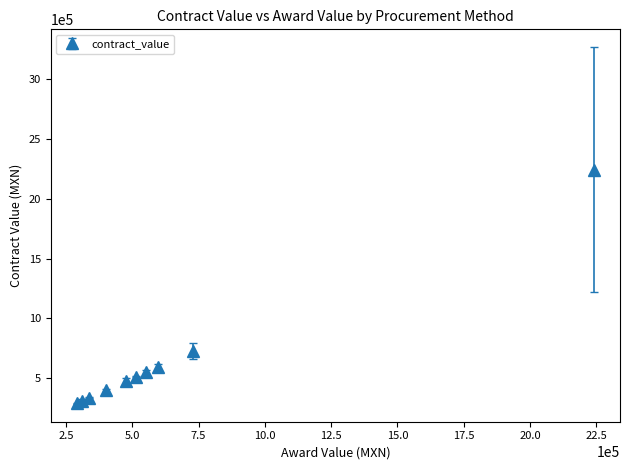

What is the greatest value displayed?

2242429.5